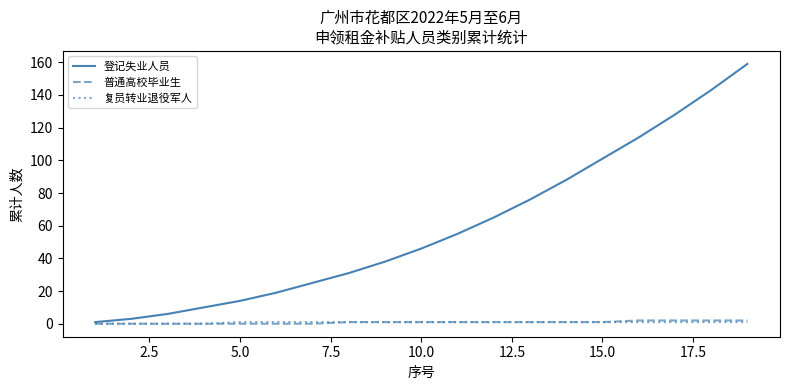

Which series has the widest spread of values?

登记失业人员